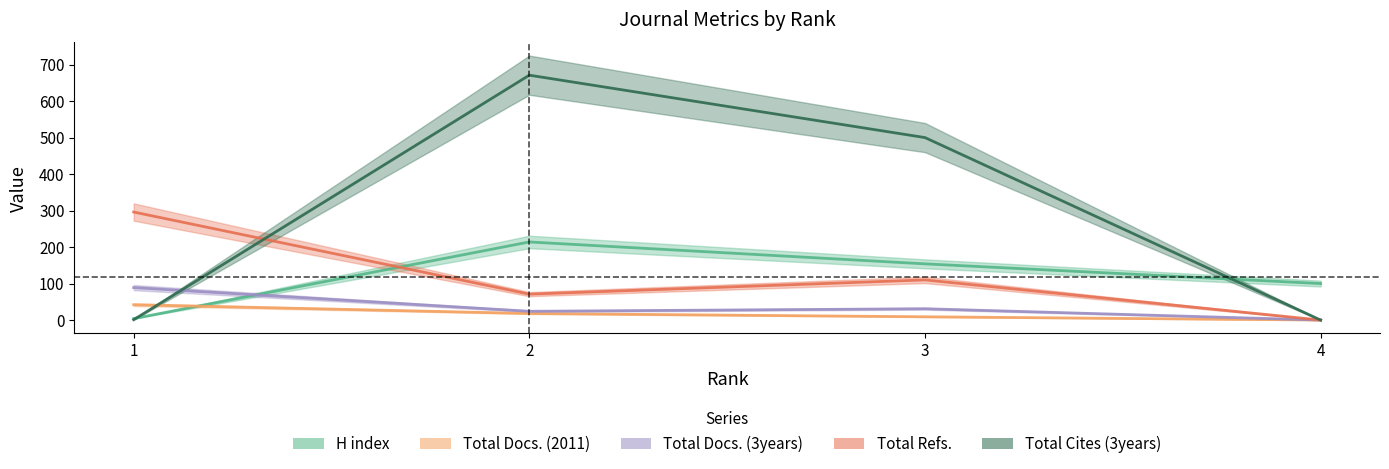

List the series in order of their peak value, lowest first.

Total Docs. (2011), Total Docs. (3years), H index, Total Refs., Total Cites (3years)